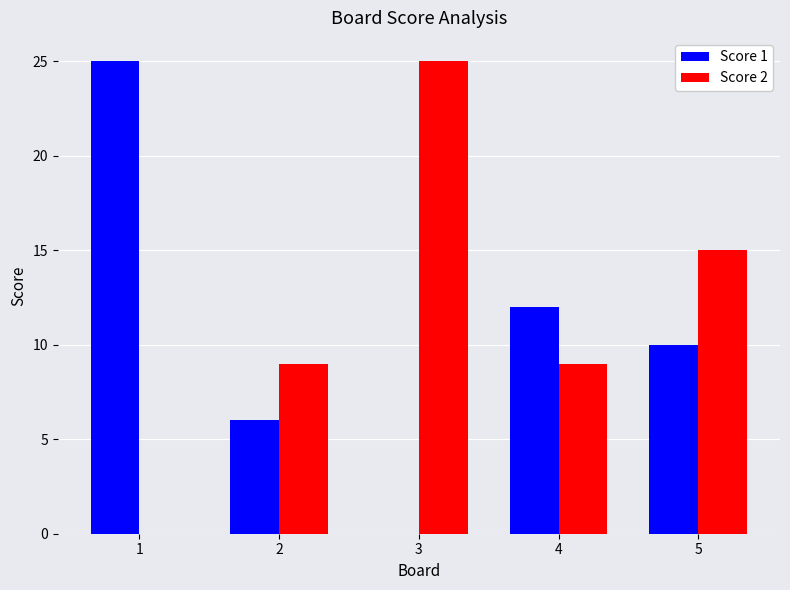

The Score 1 series shows 10 at 5. True or false?

True